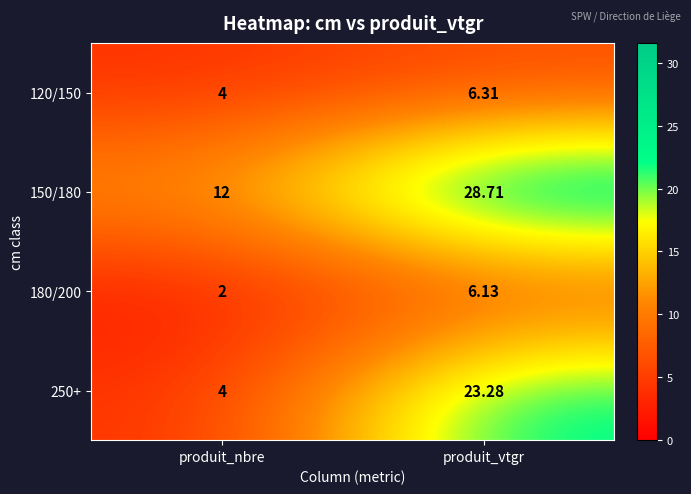

At which label is 120/150 closest to 5?

produit_nbre